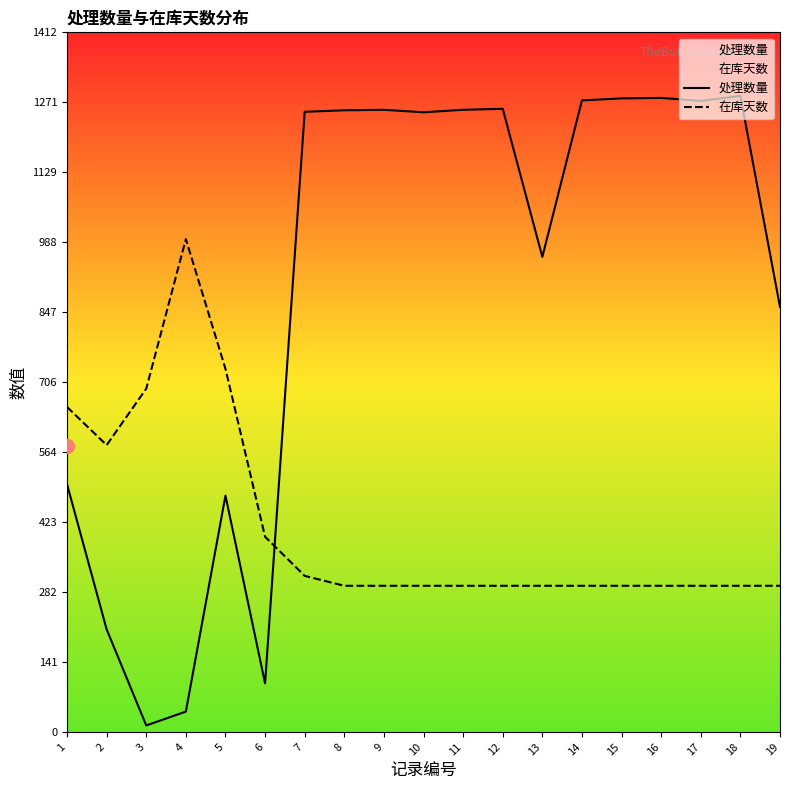

How many lines are shown in the chart?

2